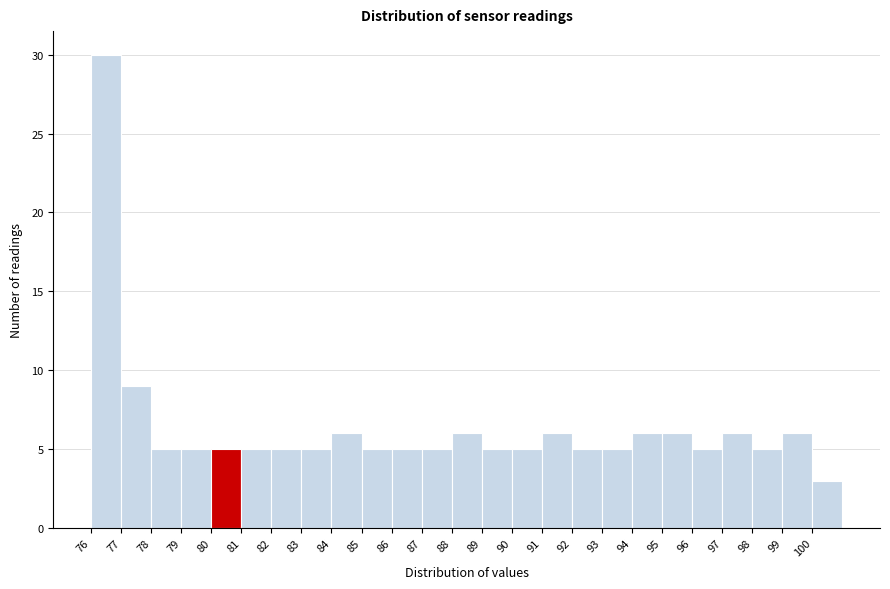

Reading left to right, list every bar in this chart as the range it spans on the x-axis followed by its height. The values are not printed on the chart, so give them approximately, as read against the axis.

76 to 77: 30
77 to 78: 9
78 to 79: 5
79 to 80: 5
80 to 81: 5
81 to 82: 5
82 to 83: 5
83 to 84: 5
84 to 85: 6
85 to 86: 5
86 to 87: 5
87 to 88: 5
88 to 89: 6
89 to 90: 5
90 to 91: 5
91 to 92: 6
92 to 93: 5
93 to 94: 5
94 to 95: 6
95 to 96: 6
96 to 97: 5
97 to 98: 6
98 to 99: 5
99 to 100: 6
100 to 101: 3